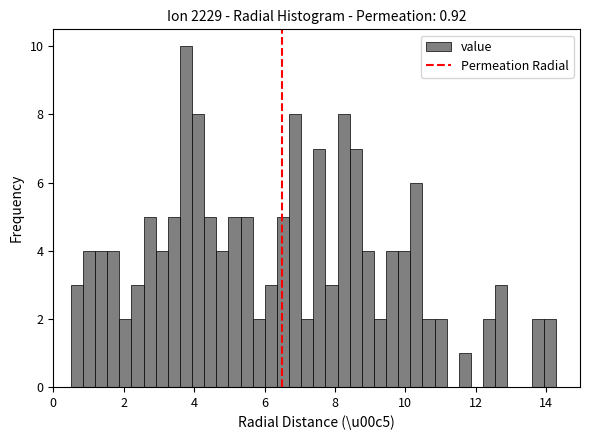

Read against the x-axis, roughly where is the centre of the tallest bar?

3.8